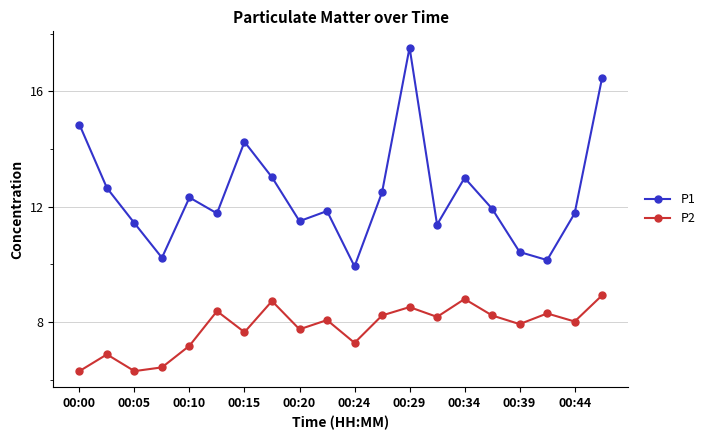

What is the average value of the P2 series?

7.8